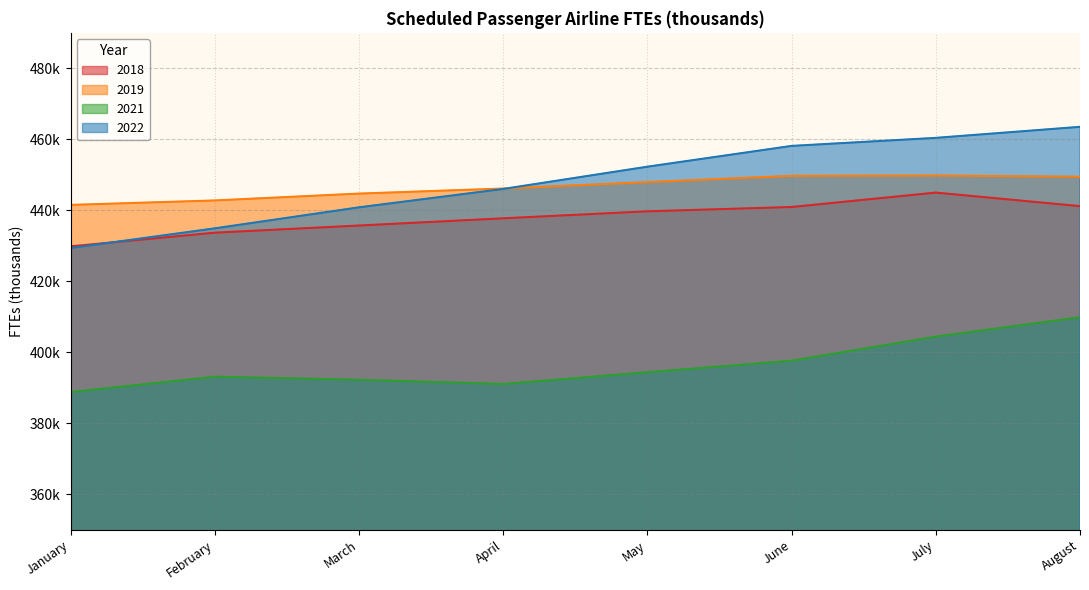

What are all the series names shown in the legend?

2018, 2019, 2021, 2022